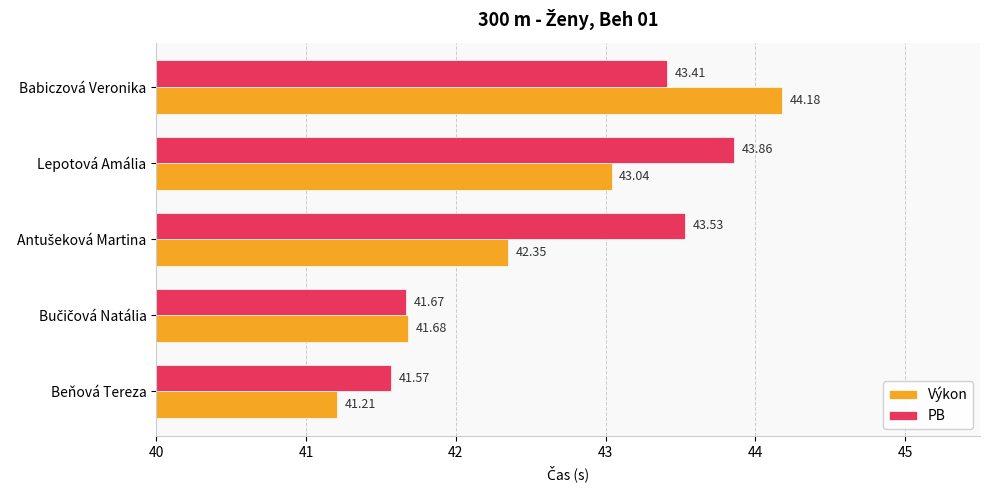

Between Beňová Tereza and Babiczová Veronika, which series saw the biggest shift?

Výkon